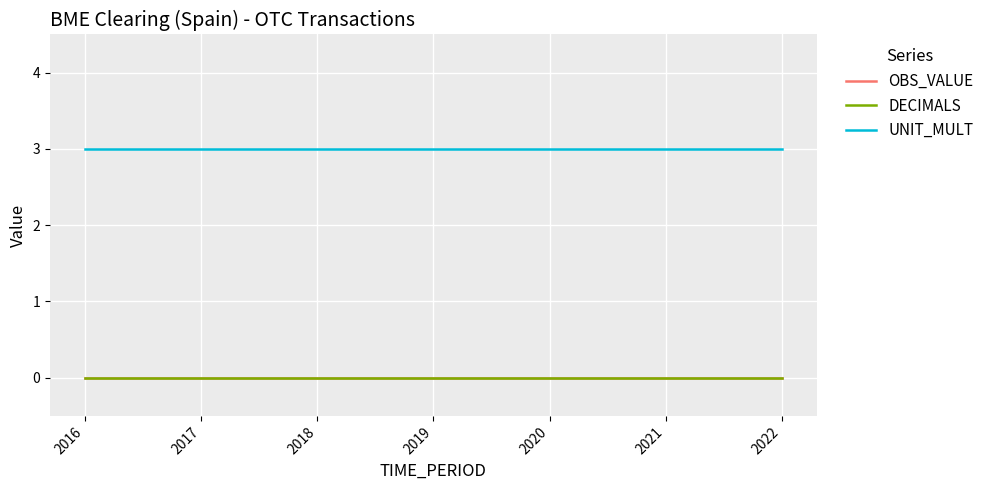

Does the chart have visible grid lines?

Yes